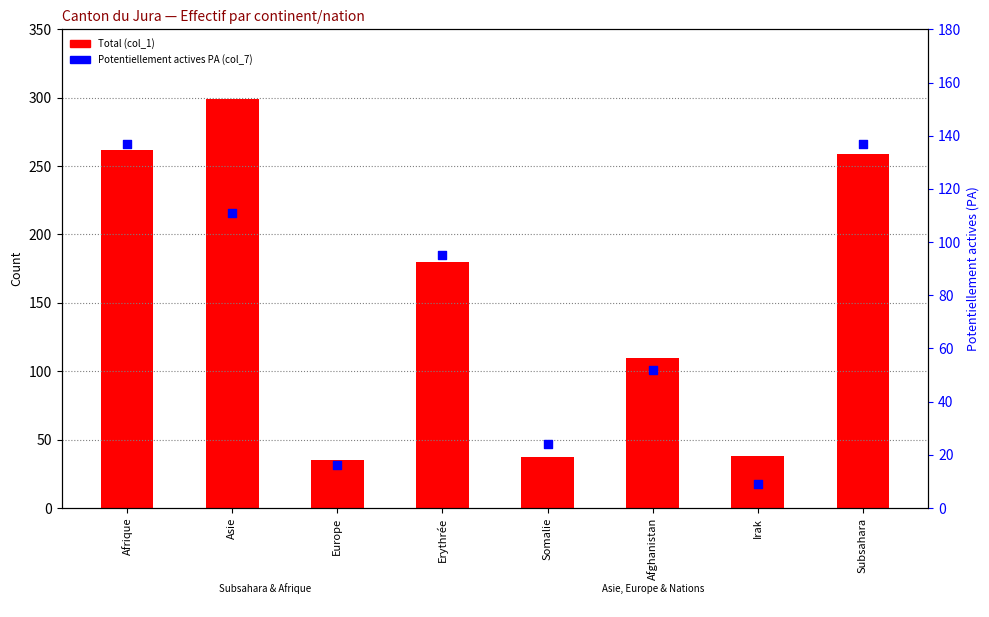

Is the value of Total (col_1) at Irak greater than the value of Potentiellement actives PA (col_7) at Asie?

No